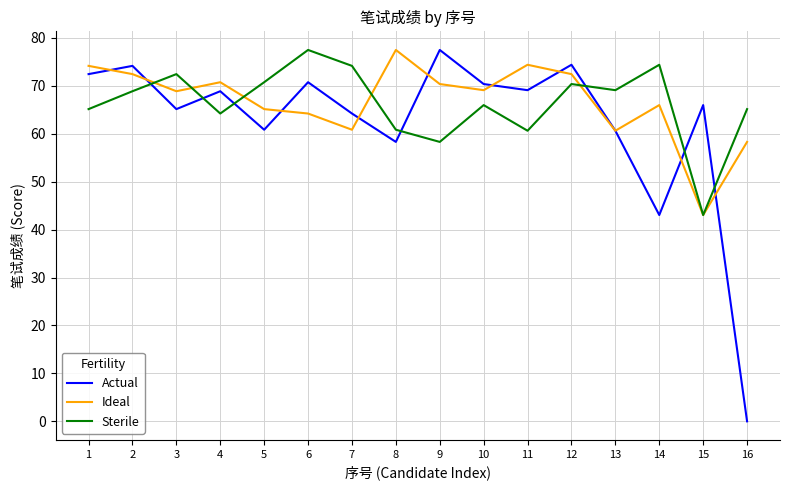

Count the number of data series in this chart.

3